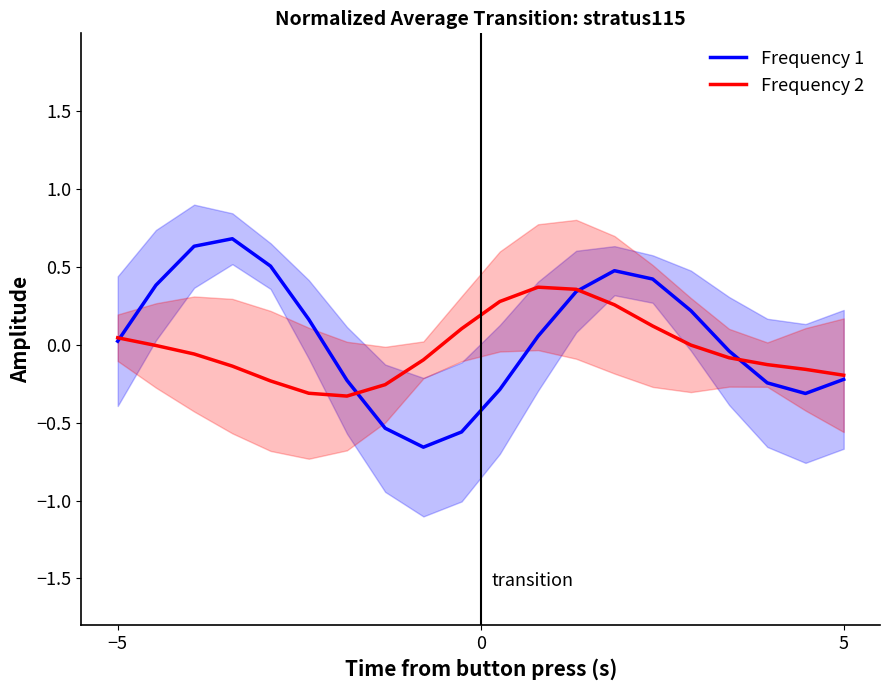

How many interior local peaks does the Frequency 2 series have?

1